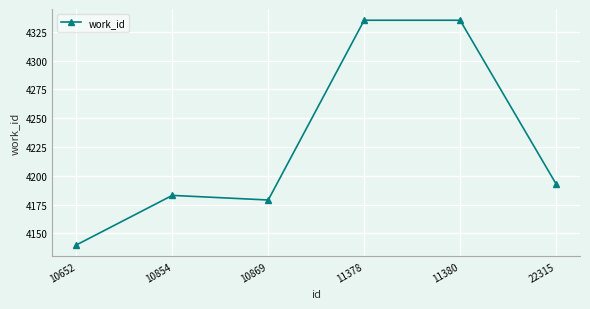

What is the value of the 4th point from the left?

4335